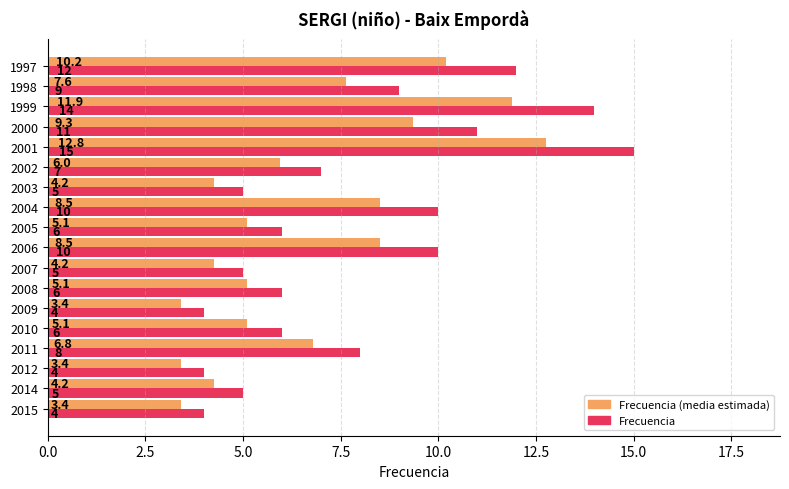

At which category is the sum across all series the highest?

2001